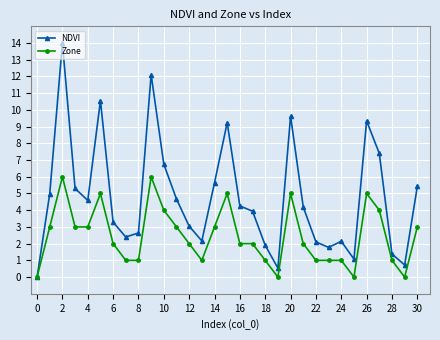

True or false: Zone has more than 1 points higher than both neighbors.

True